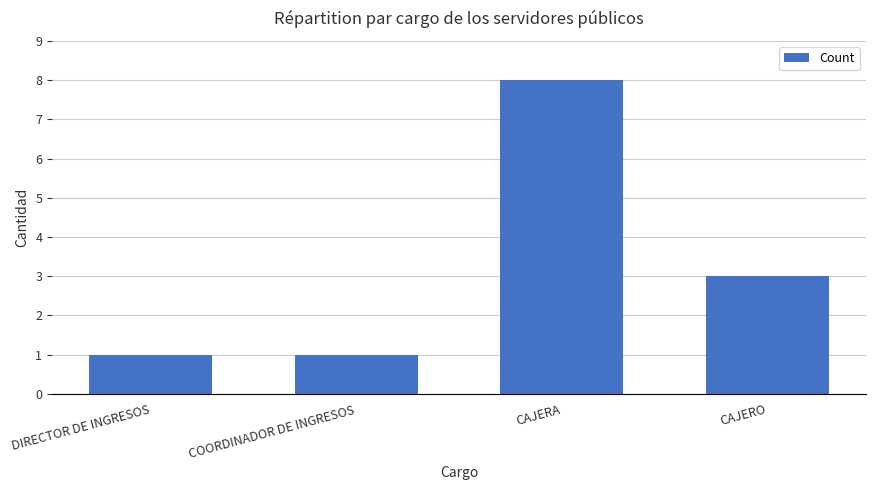

Which category has the highest value across all series?

CAJERA